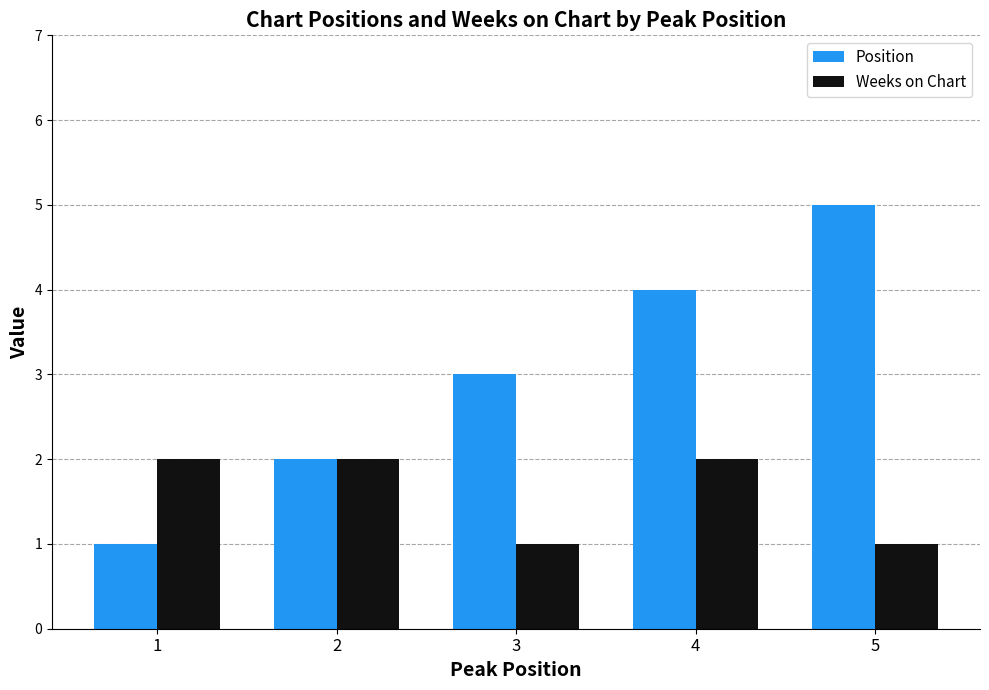

What is the spread (max minus min) of values at 1?

1